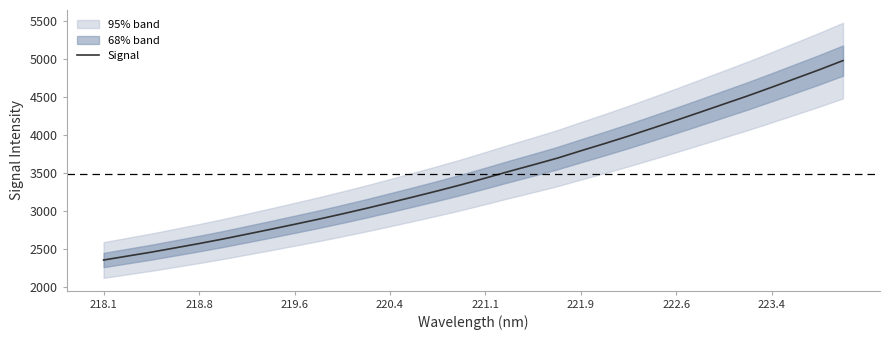

What is the maximum value for Signal?

4981.9